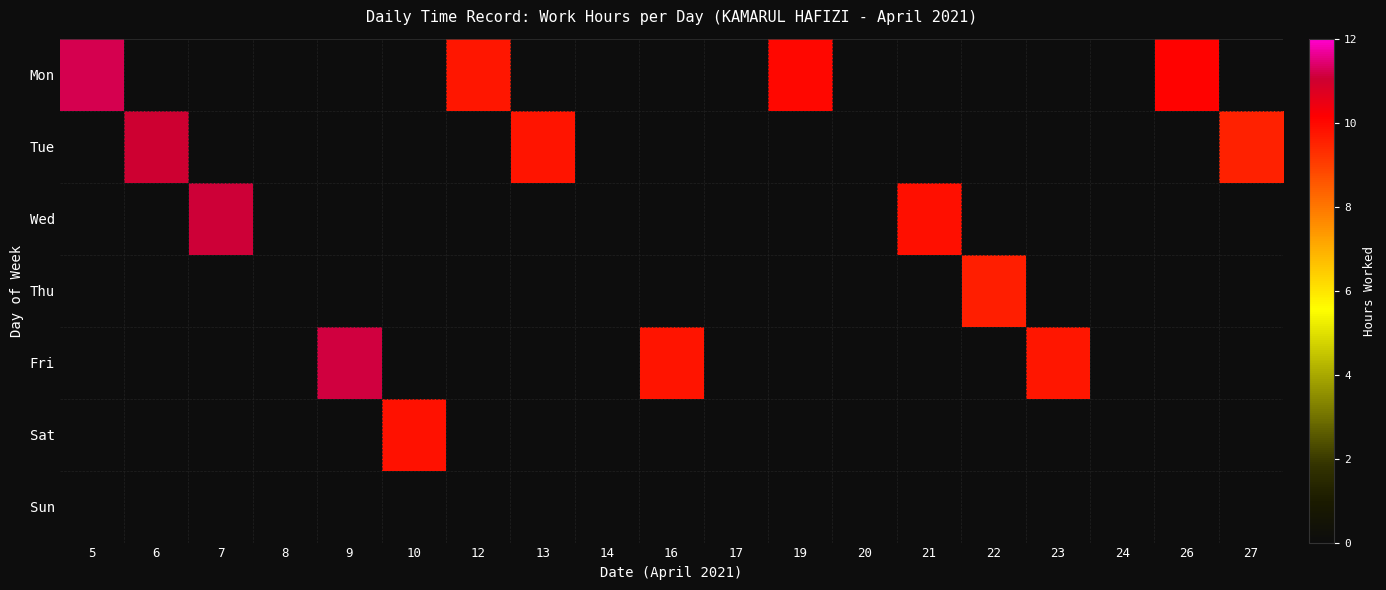

Which label corresponds to the largest value in the chart?

5